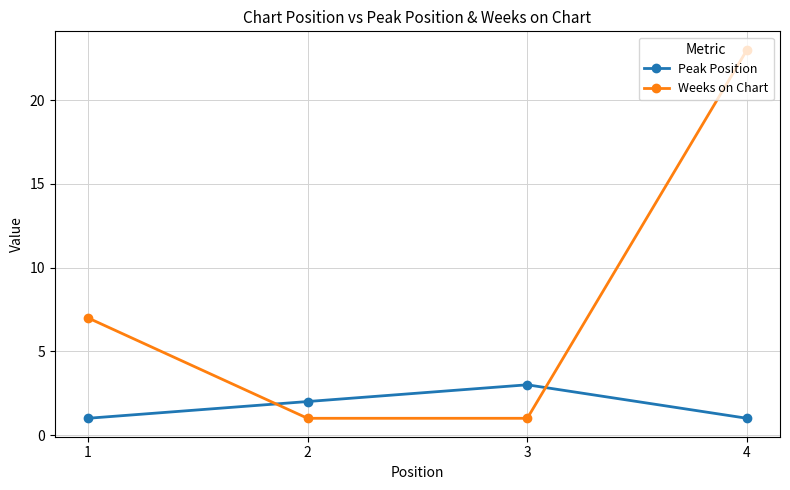

At which label does Peak Position reach its peak?

3